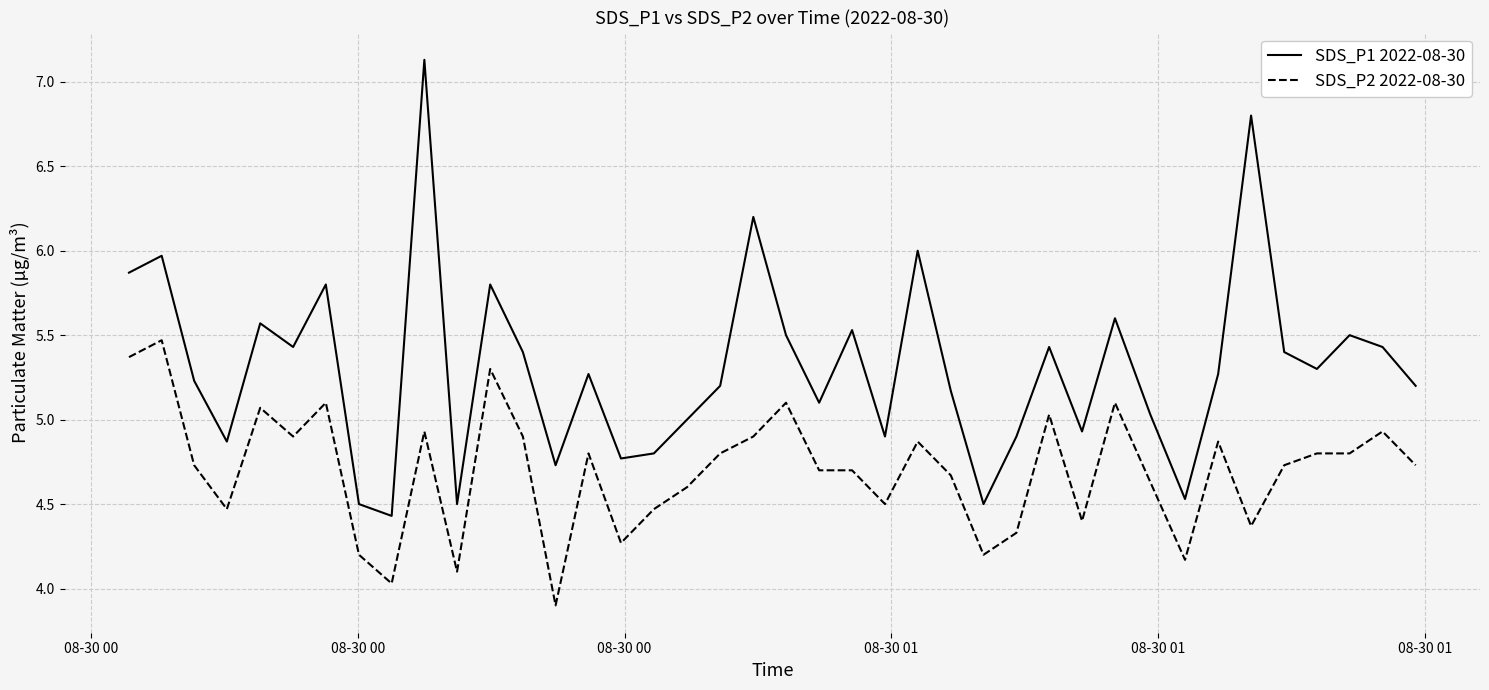

True or false: SDS_P2 2022-08-30 and SDS_P1 2022-08-30 intersect in this chart.

False